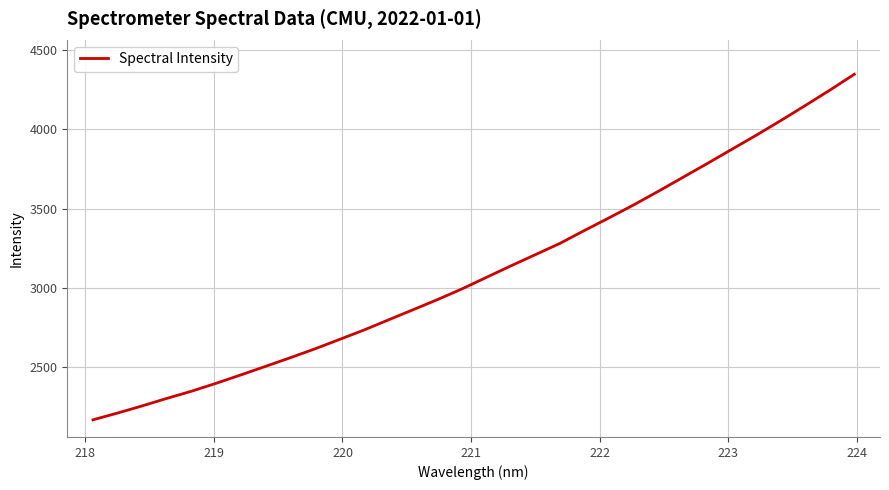

What is the minimum value shown in the chart?

2166.5